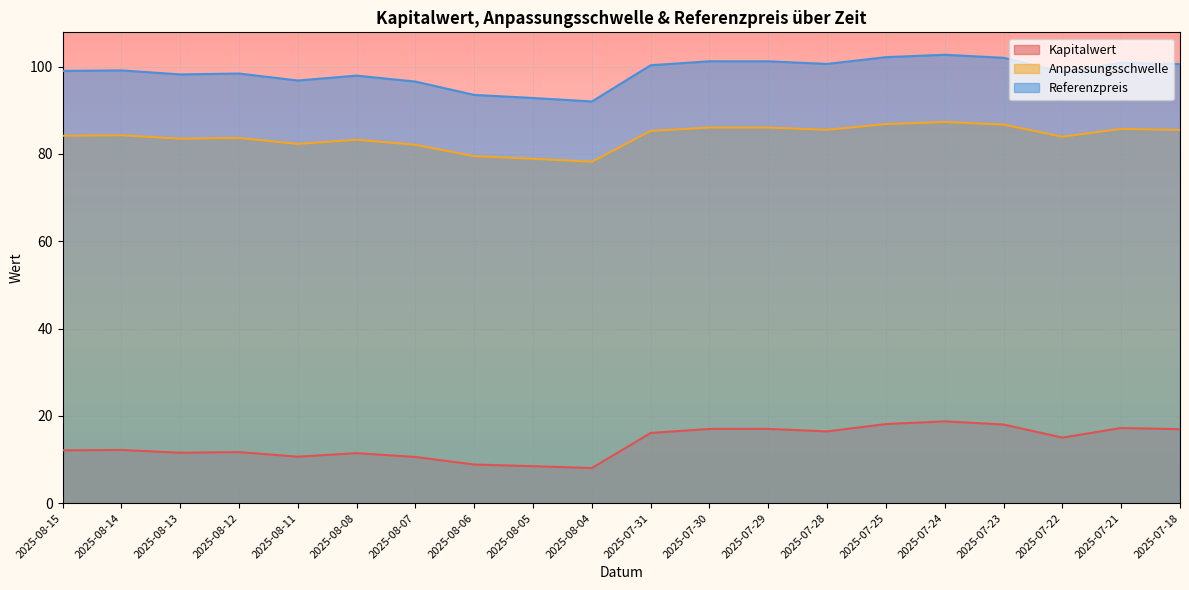

Rank the series by their average value, from highest to lowest.

Referenzpreis, Anpassungsschwelle, Kapitalwert